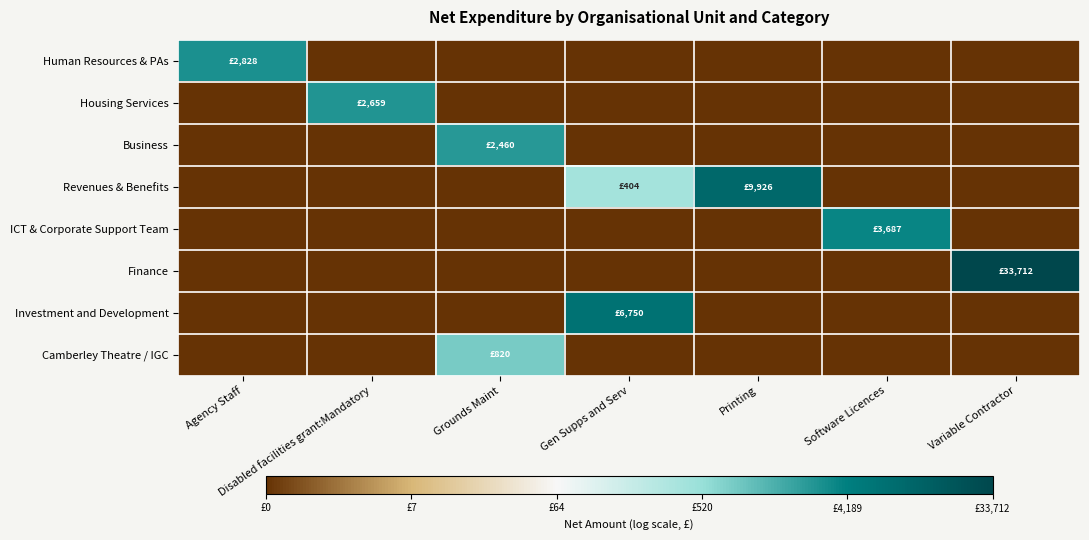

Between Printing and Agency Staff, which is larger?

Agency Staff